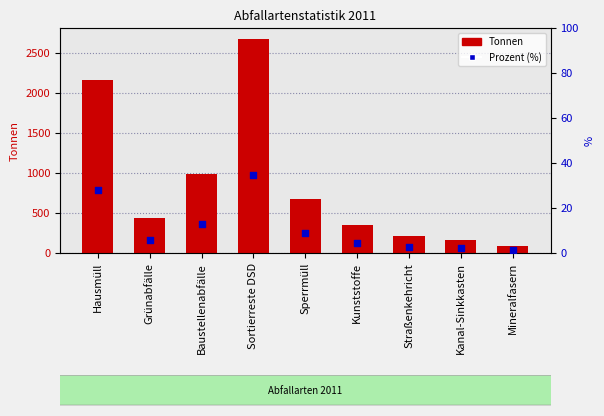

At how many categories does at least one series exceed 1718?

2